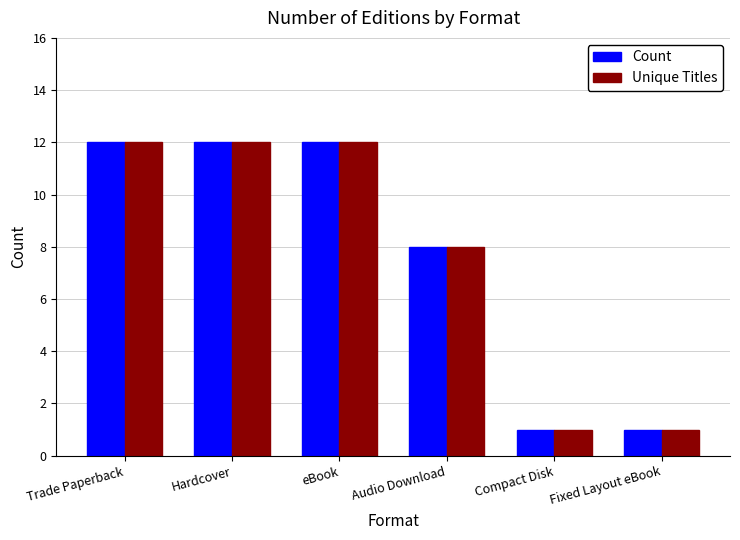

How many Unique Titles values are between 1 and 12?

6